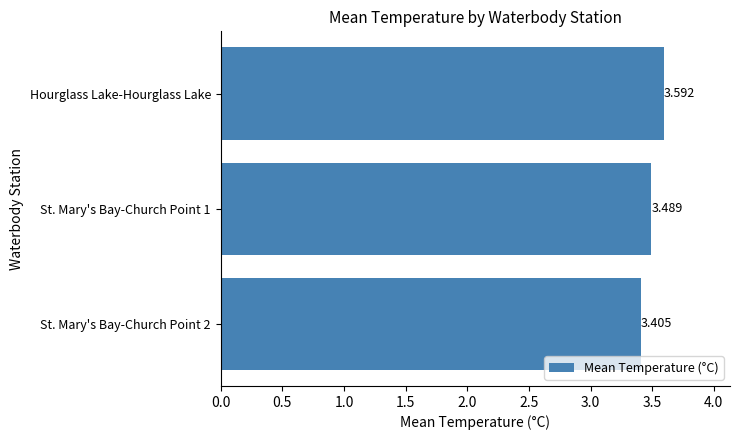

What is the label of the 3rd bar from the bottom?

Hourglass Lake-Hourglass Lake